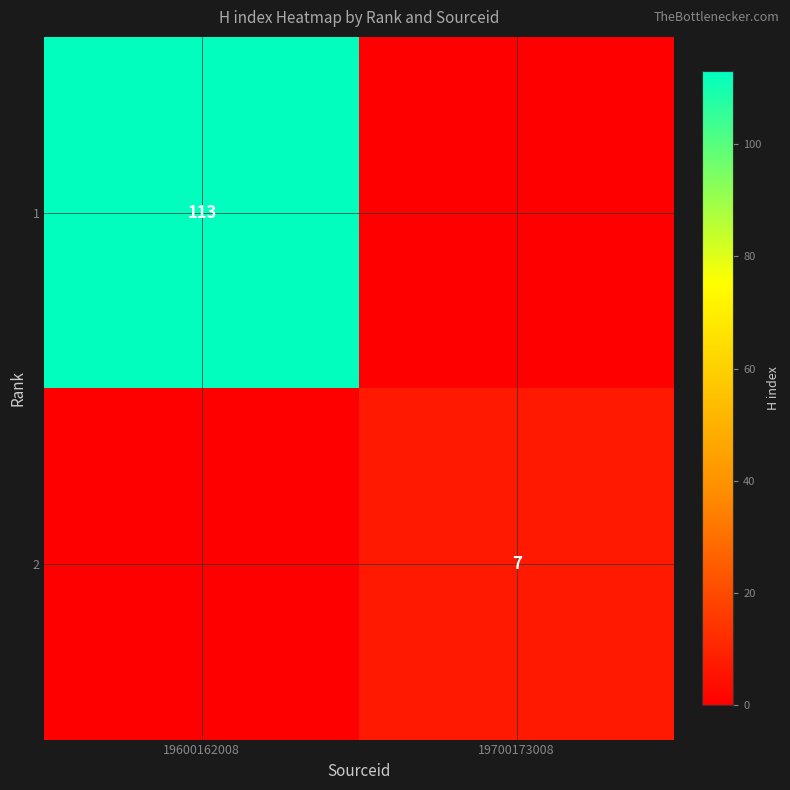

At how many categories does at least one series exceed 94?

1